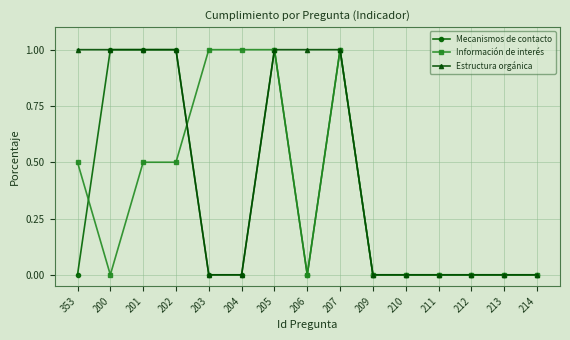

Reading left to right, transcribe all the data shown in this chart.

Mecanismos de contacto: 0.0	1.0	1.0	1.0	0.0	0.0	1.0	0.0	1.0	0.0	0.0	0.0	0.0	0.0	0.0
Información de interés: 0.5	0.0	0.5	0.5	1.0	1.0	1.0	0.0	1.0	0.0	0.0	0.0	0.0	0.0	0.0
Estructura orgánica: 1.0	1.0	1.0	1.0	0.0	0.0	1.0	1.0	1.0	0.0	0.0	0.0	0.0	0.0	0.0